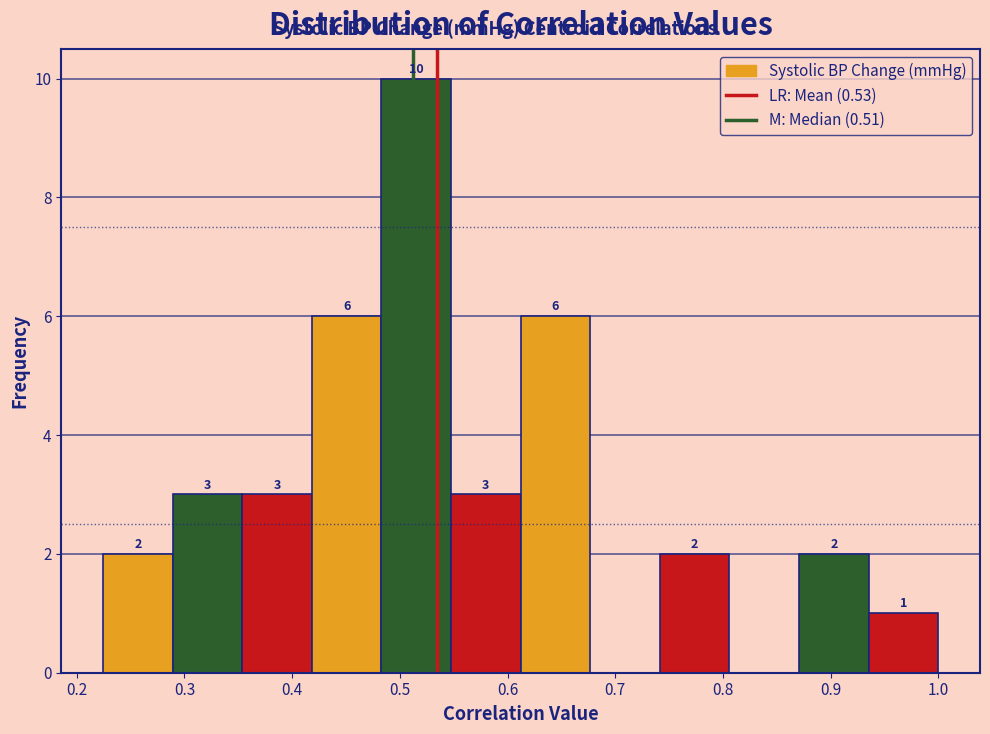

Over which range of the x-axis is the bar tallest?

0.48 to 0.55